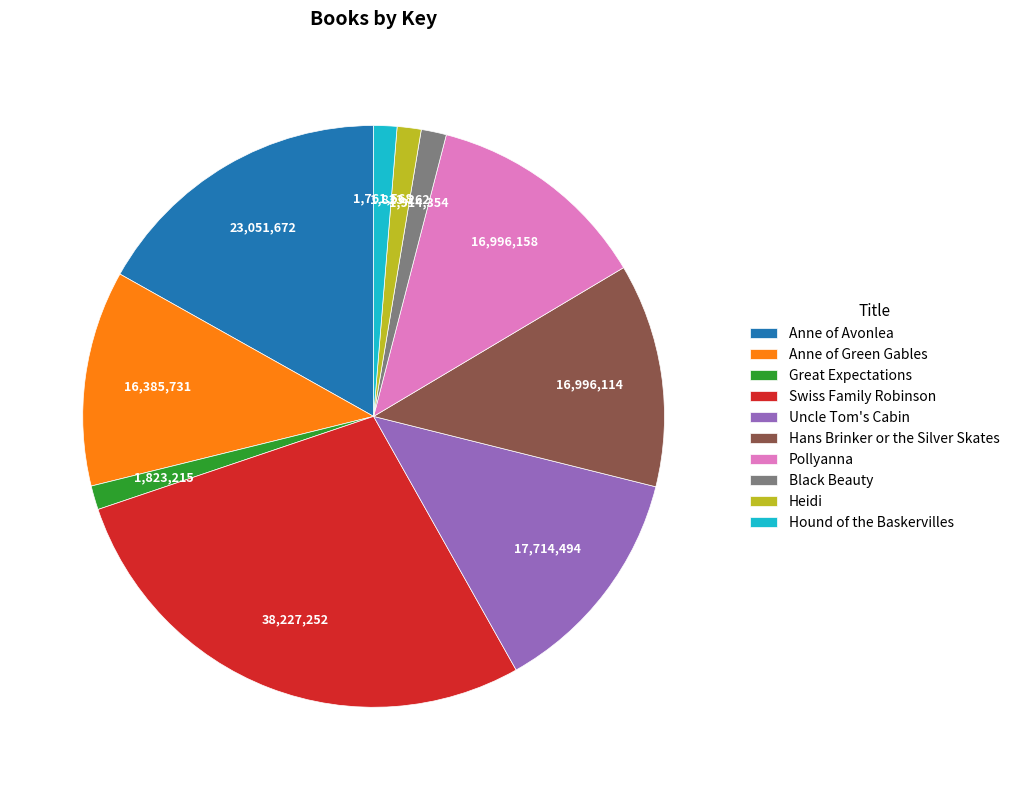

True or false: Hans Brinker or the Silver Skates accounts for 4% of the total.

False